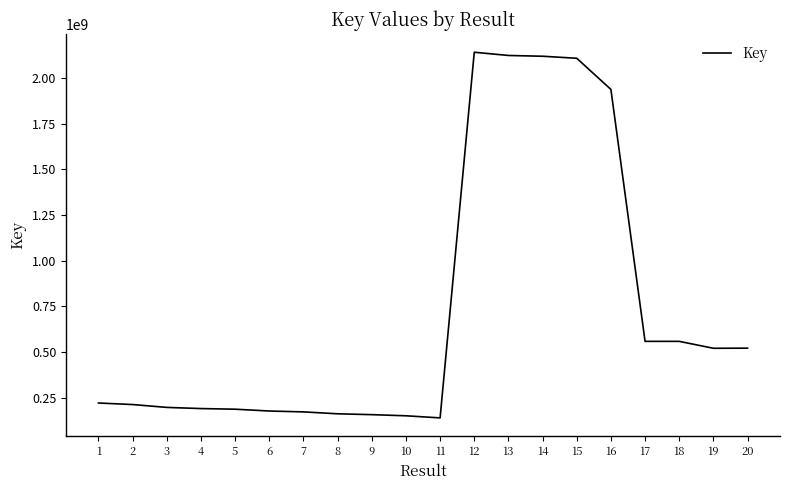

What is the maximum value shown in the chart?

2141537629